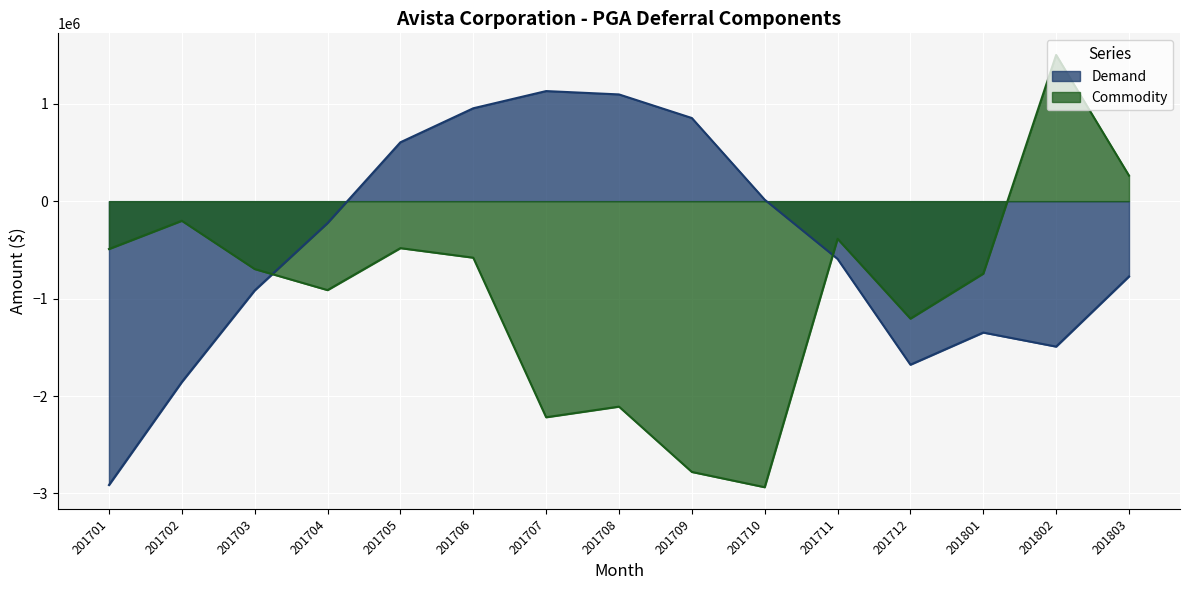

Is the value of Demand at 201702 greater than the value of Commodity at 201702?

No